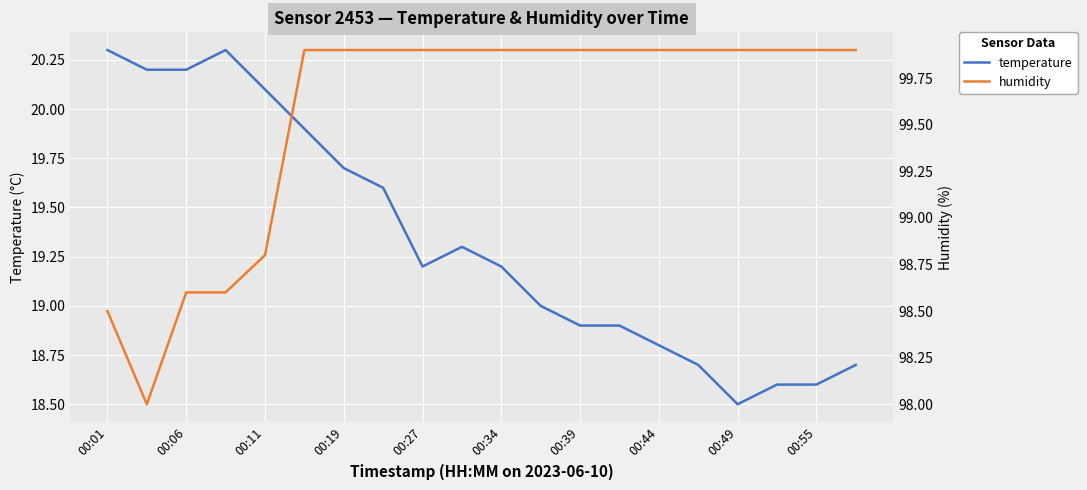

What is the difference between the maximum and minimum values in the humidity series?

1.9